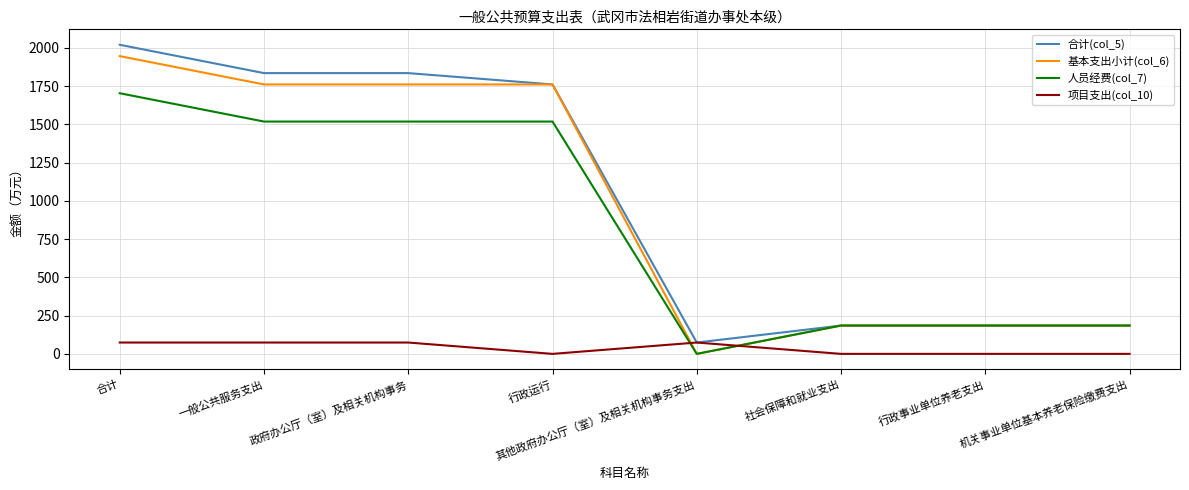

What is the difference between the highest and lowest values at 合计?

1946.2